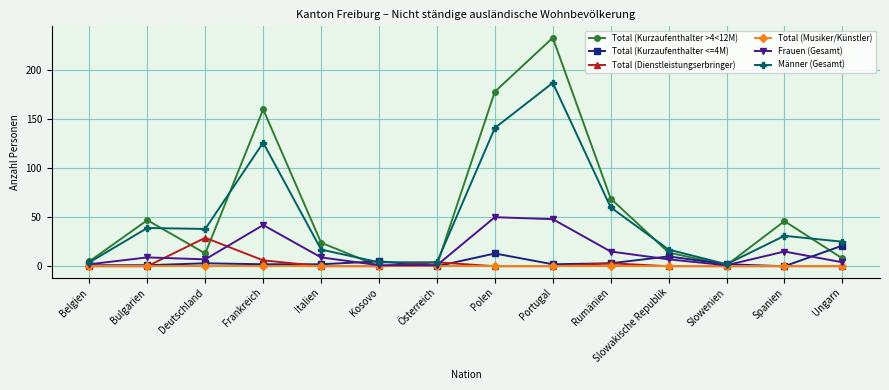

Does the chart display data point markers on the line(s)?

Yes